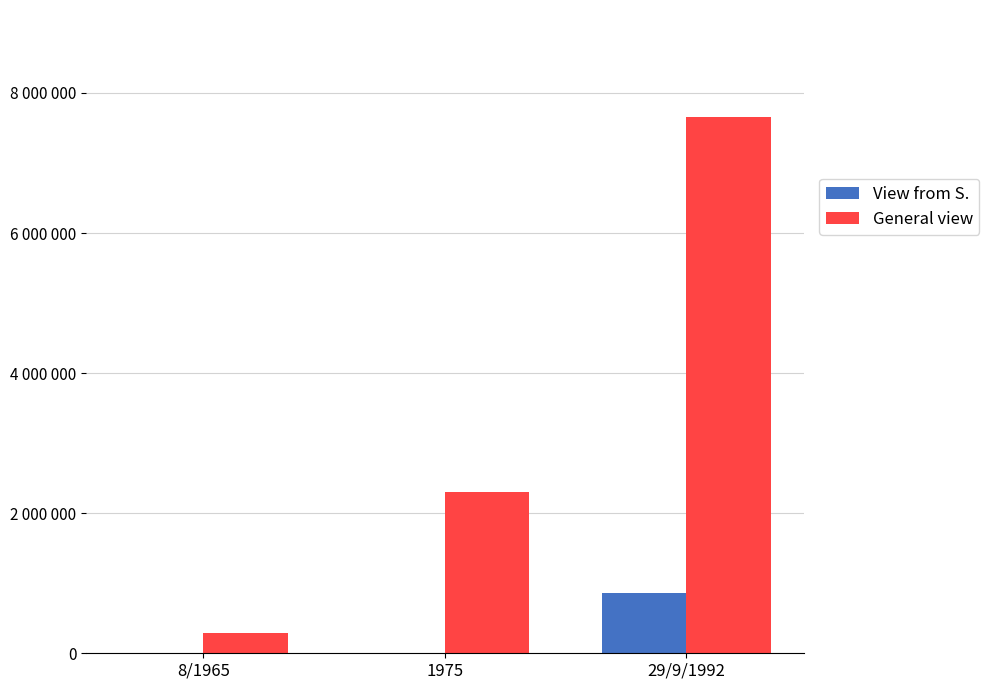

What is the average value of the General view series?

3416115